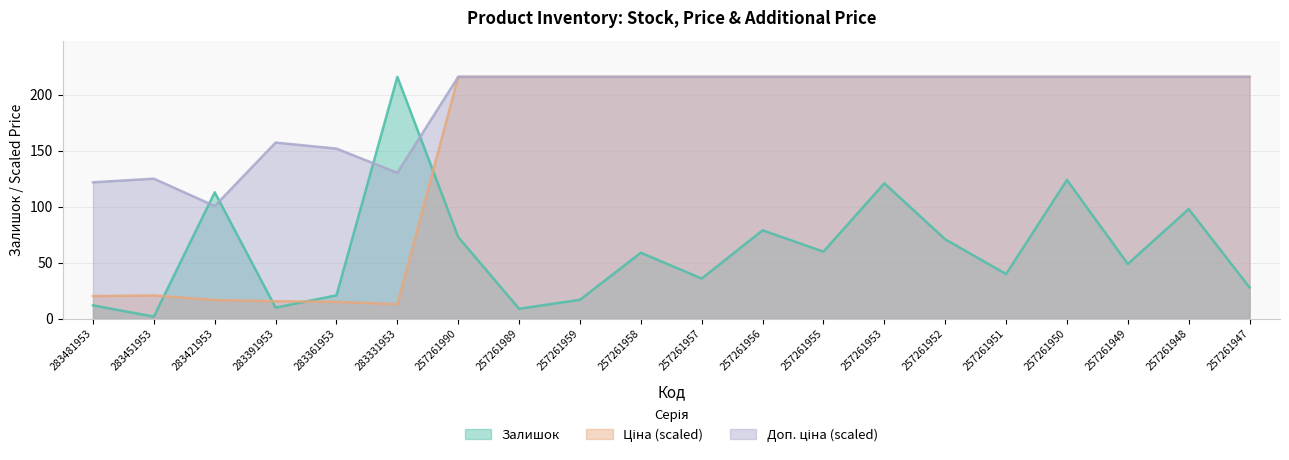

Is it true that Доп. ціна equals 216.0 at 257261989?

True